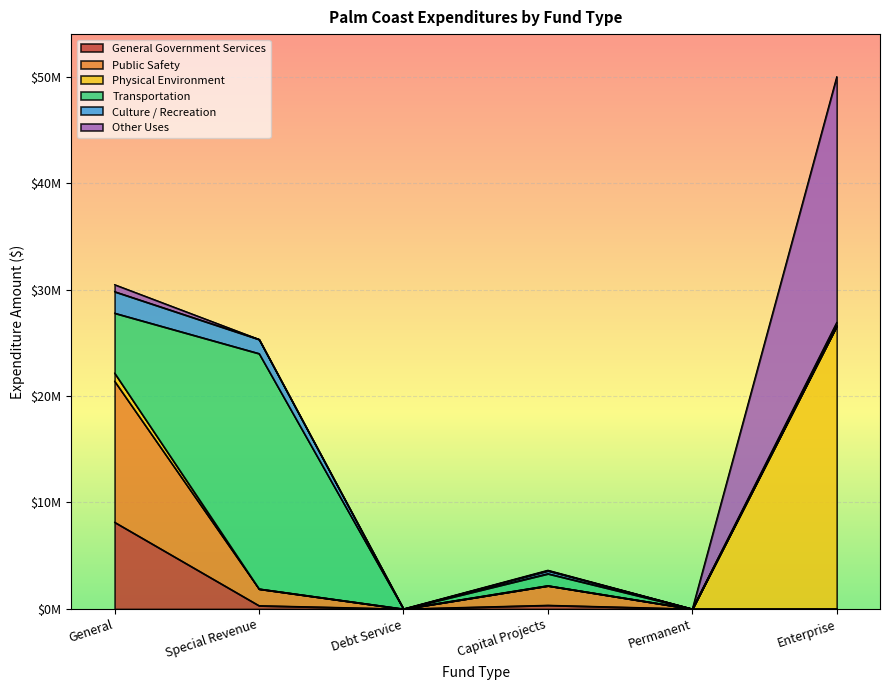

What is the label of the 2nd point from the left?

Special Revenue